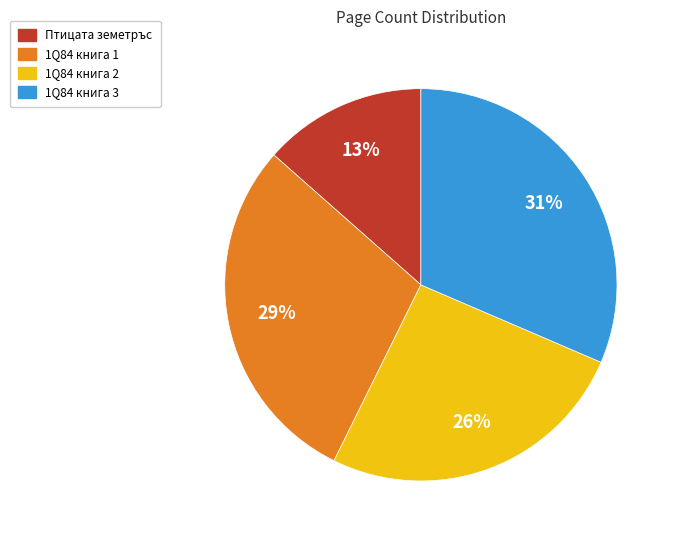

Count the number of slices in the pie.

4